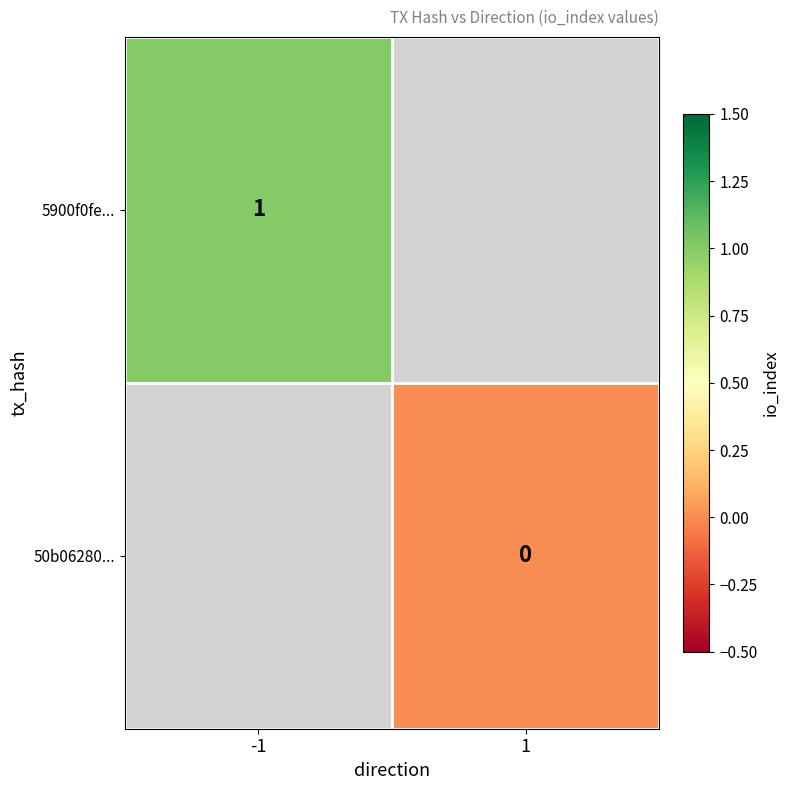

True or false: 5900f0fe... has a value of 1 at -1.

True